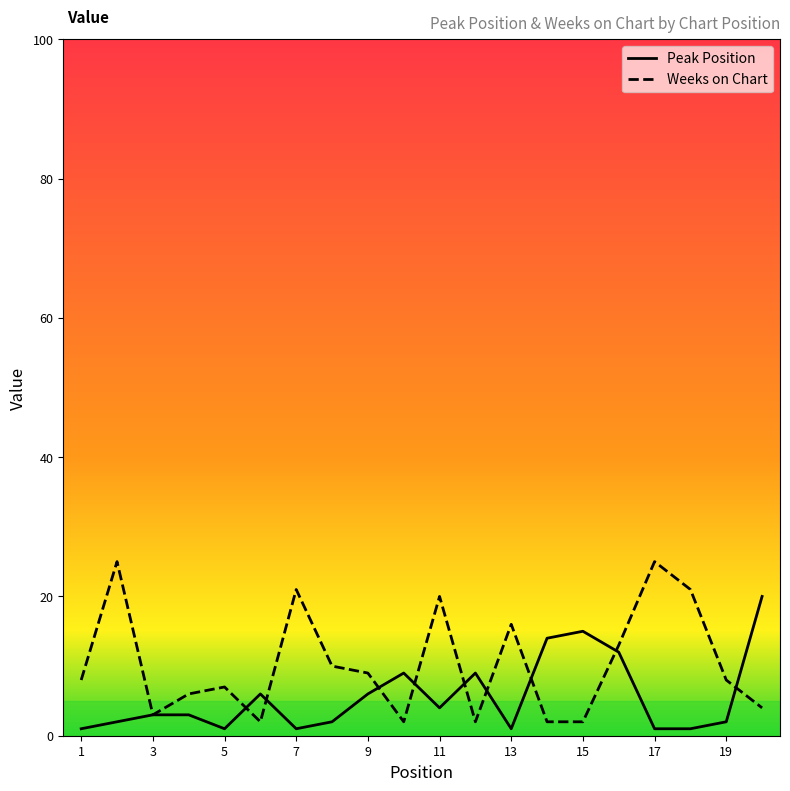

List the series in order of their overall mean, highest first.

Weeks on Chart, Peak Position